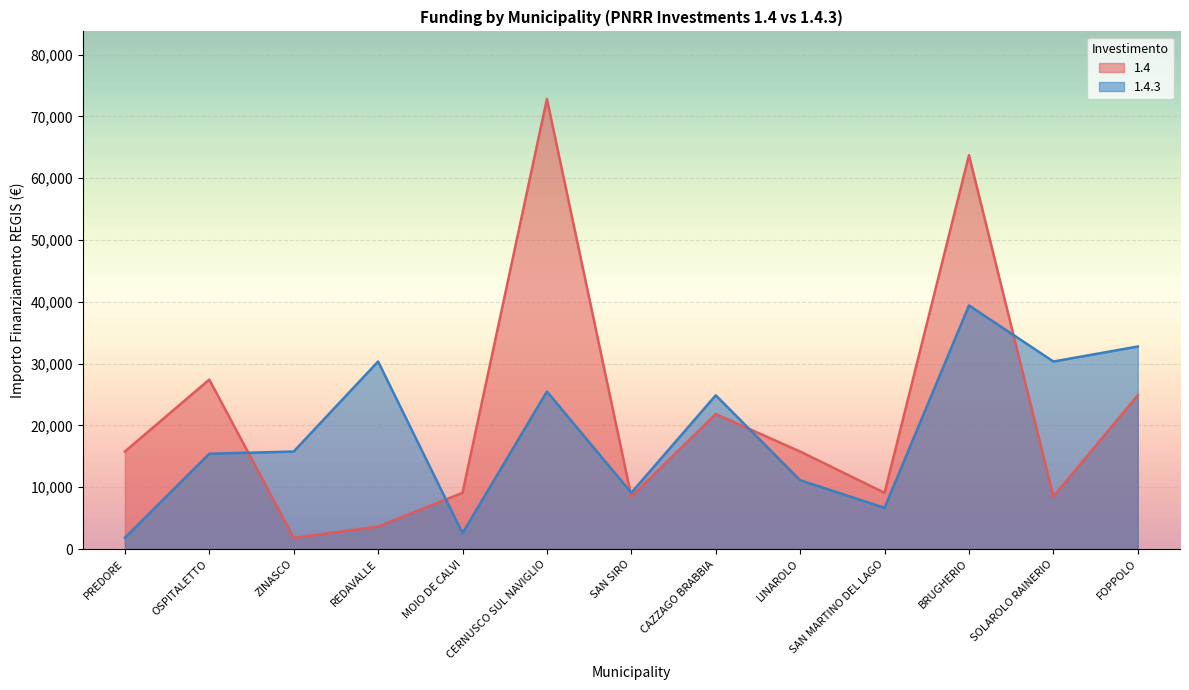

In 1.4.3, how many points are higher than both neighbors (excluding endpoints)?

4